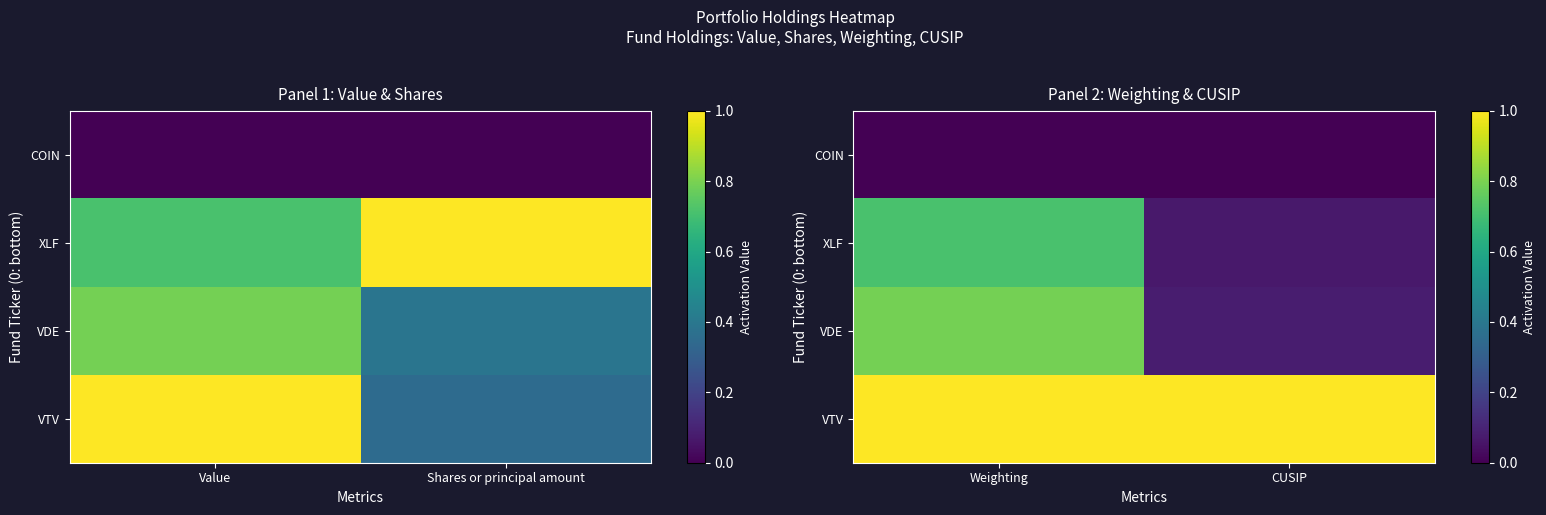

What is the average value of the VTV series?

1.0